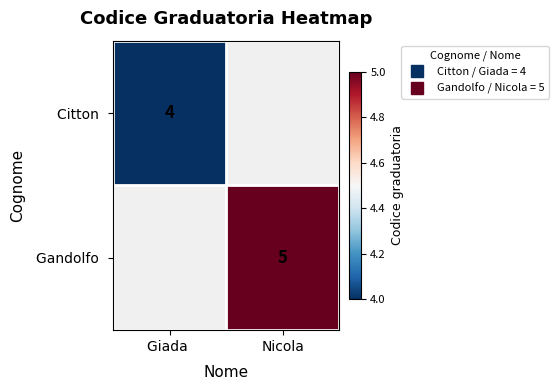

List the labels in order of Gandolfo value, smallest first.

Giada, Nicola